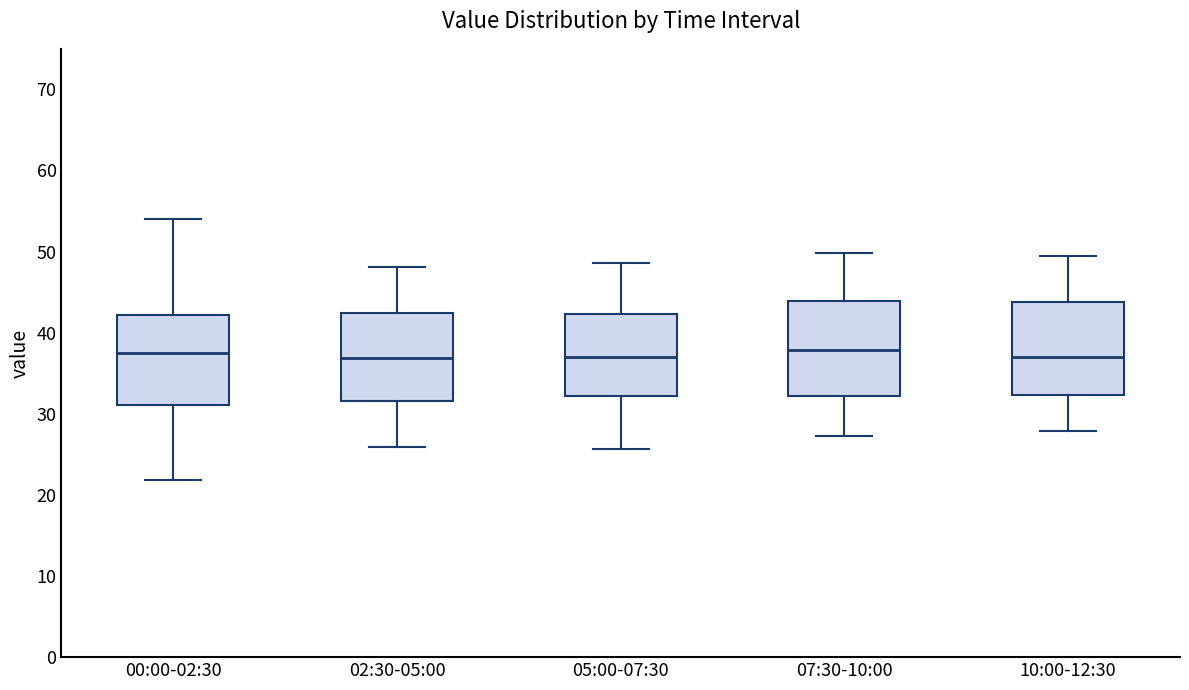

Reading left to right, read every box against the y-axis: the position of its median line, the range the box covers, and the ends of its whiskers. The values are not printed on the chart, so give them approximately, as read against the axis.

00:00-02:30: median 38, box 31 to 42, whiskers 22 to 54
02:30-05:00: median 37, box 32 to 42, whiskers 26 to 48
05:00-07:30: median 37, box 32 to 42, whiskers 26 to 49
07:30-10:00: median 38, box 32 to 44, whiskers 27 to 50
10:00-12:30: median 37, box 32 to 44, whiskers 28 to 49